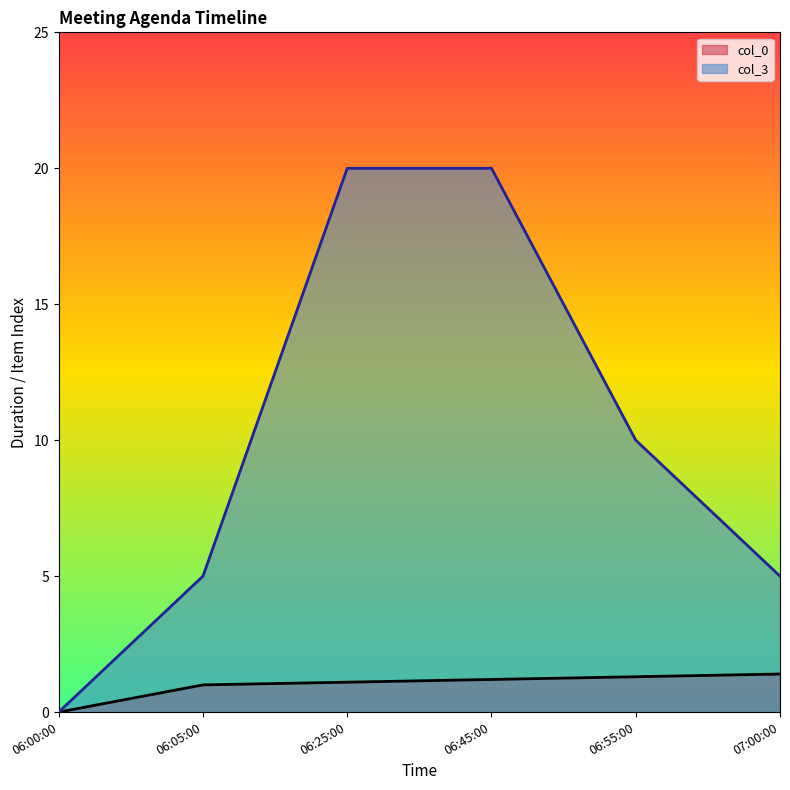

How many values in col_0 are above zero?

5